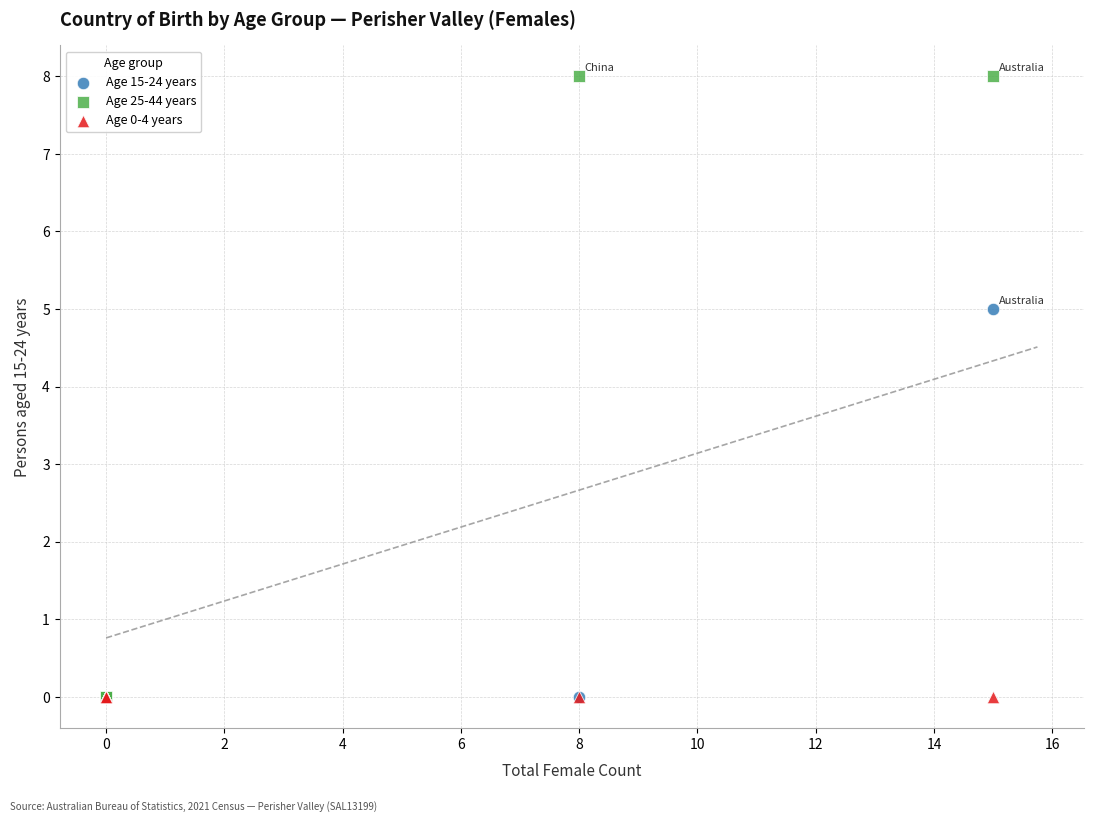

Across all series, what Y value is closest to 4?

5